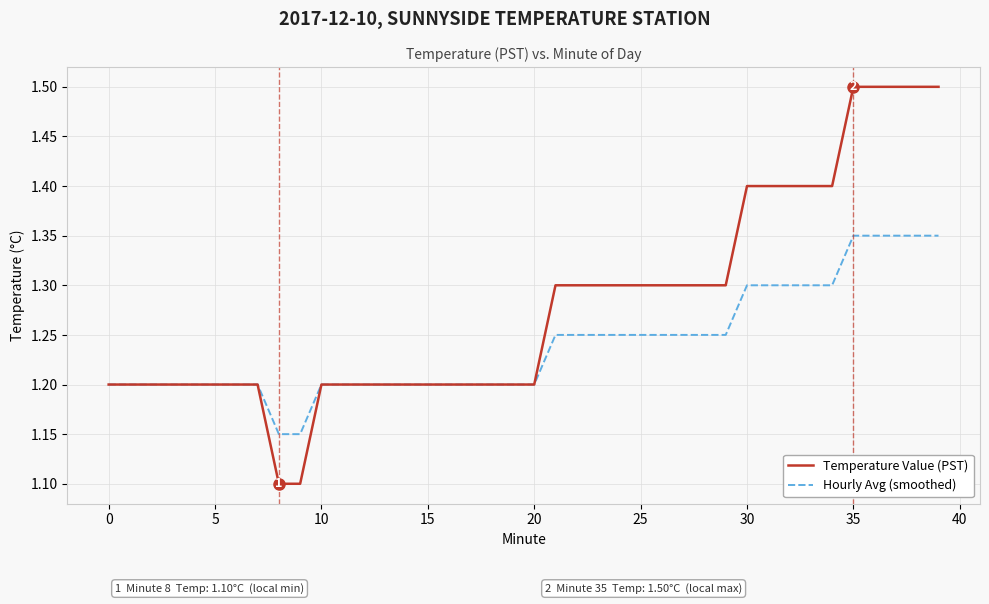

Which series has the largest range (max minus min)?

Temperature Value (PST)